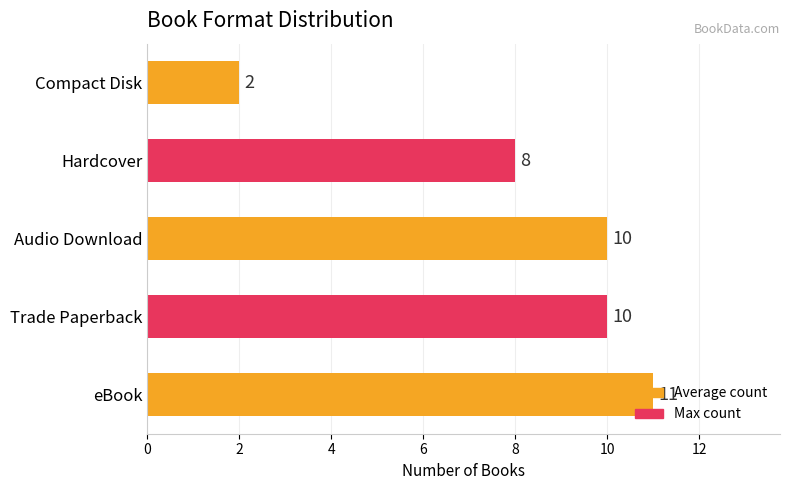

Count the values in the range 8 to 10.

3